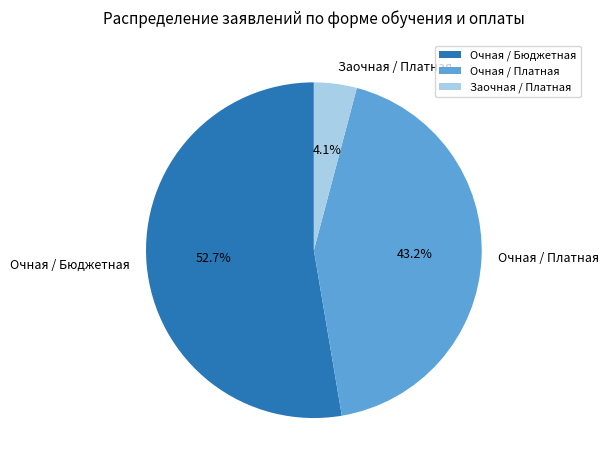

Between Очная / Бюджетная and Очная / Платная, which is larger?

Очная / Бюджетная